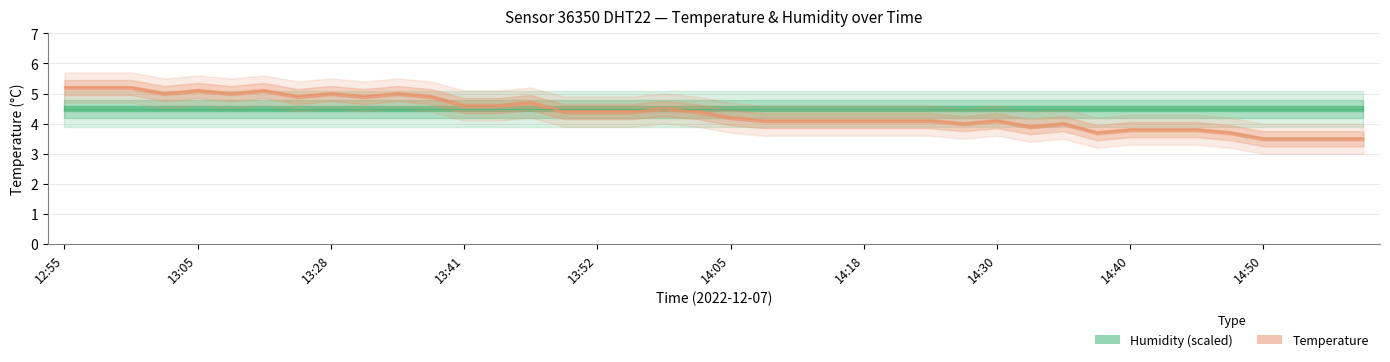

What is the difference between the values at 14:30 and 14:50?

0.6